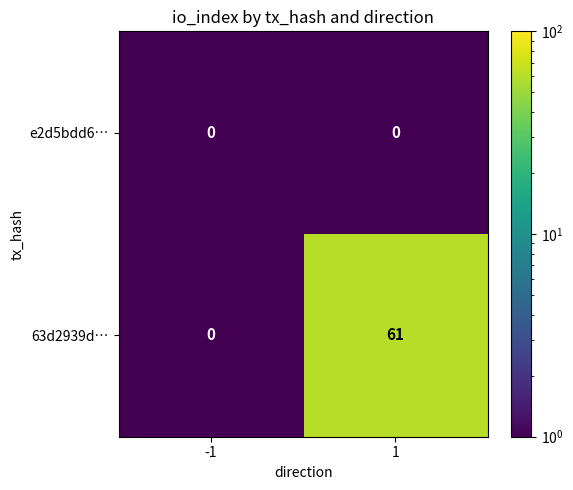

True or false: 63d2939d… has a value of 61 at 1.

True